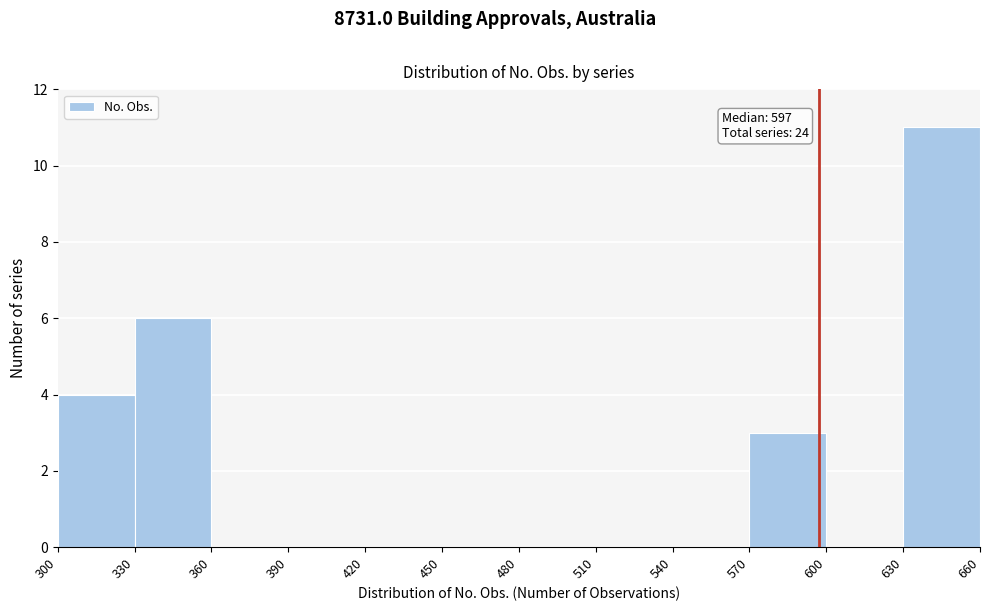

Which range on the x-axis has the tallest bar?

630 to 660